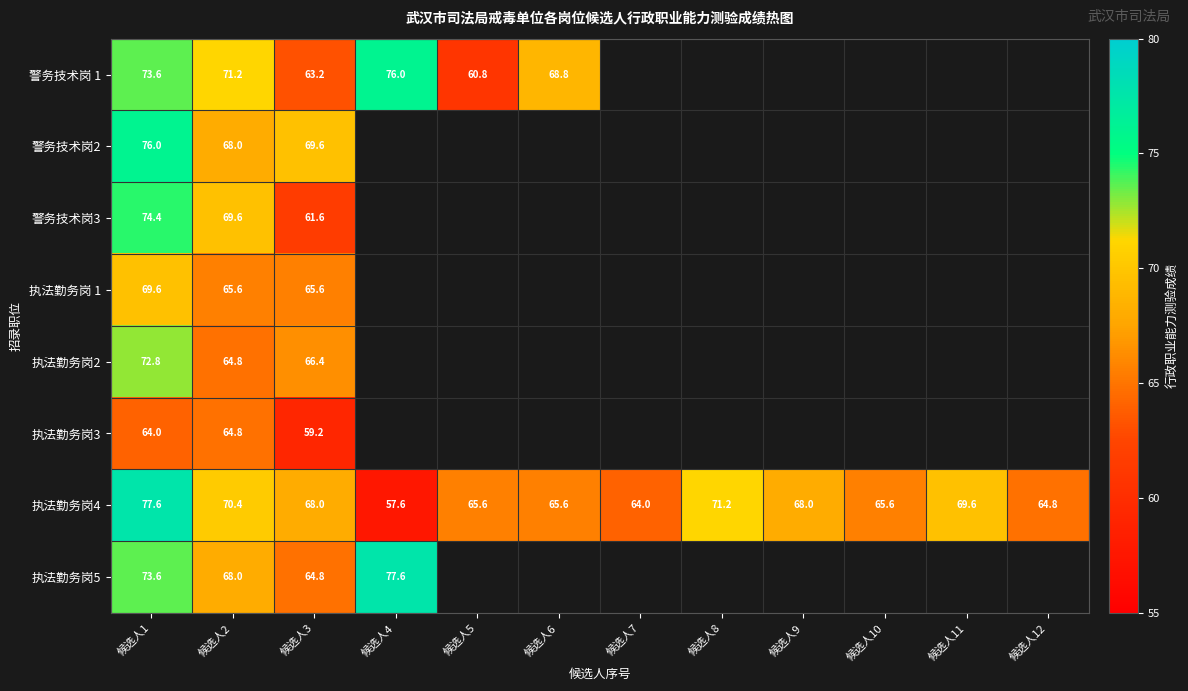

What is the sum of the 执法勤务岗4 values at 候选人9 and 候选人10?

133.6